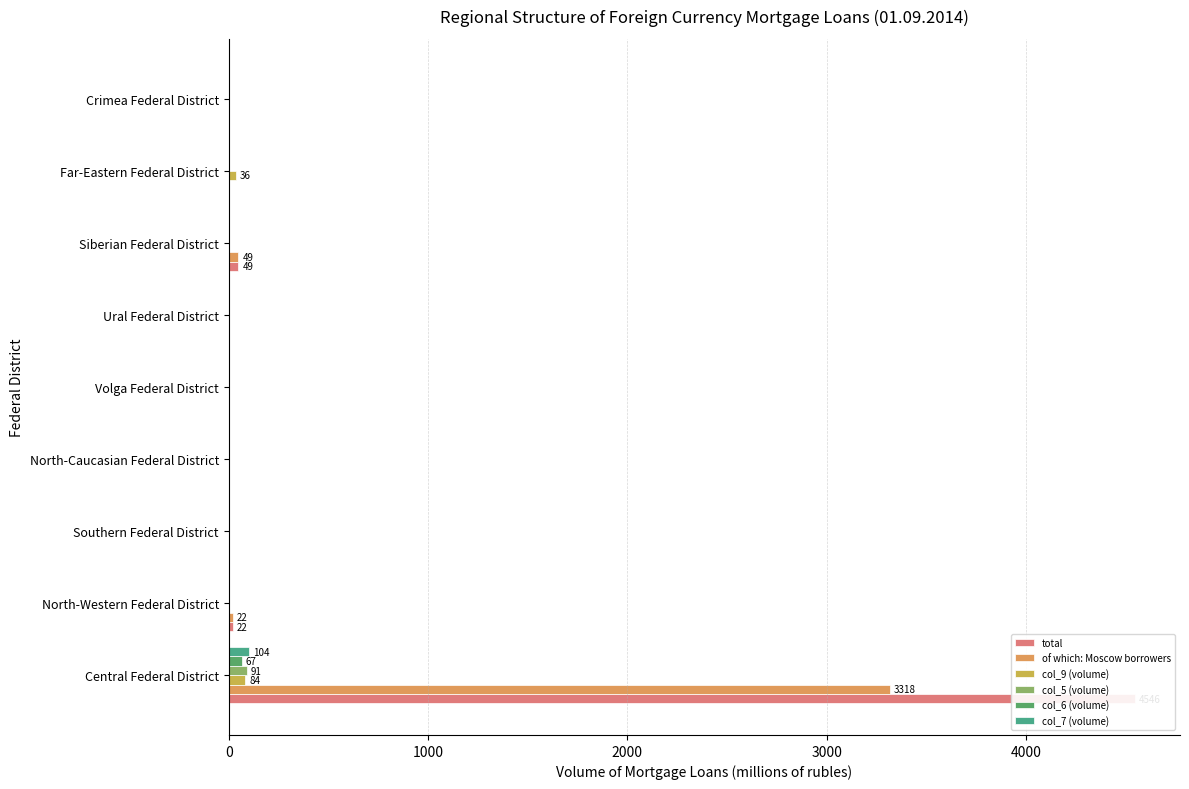

What is the value of the of which: Moscow borrowers bar at the 7th from the left?

49